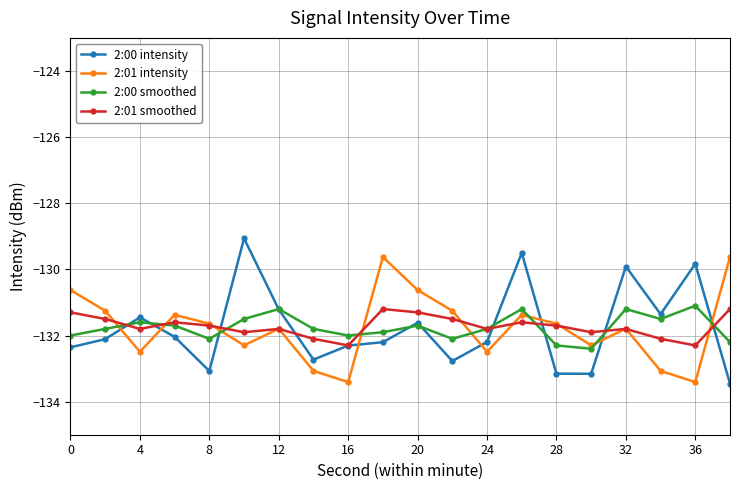

Which series ends up on top after the final intersection of 2:01 intensity and 2:00 intensity?

2:01 intensity